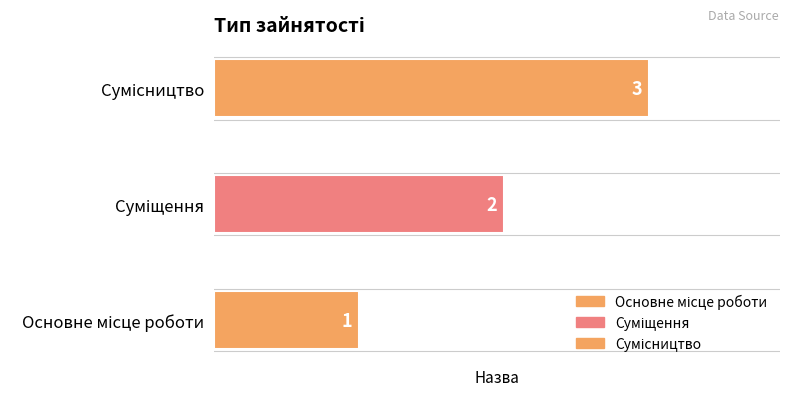

The value at Сумісництво is 1. True or false?

False